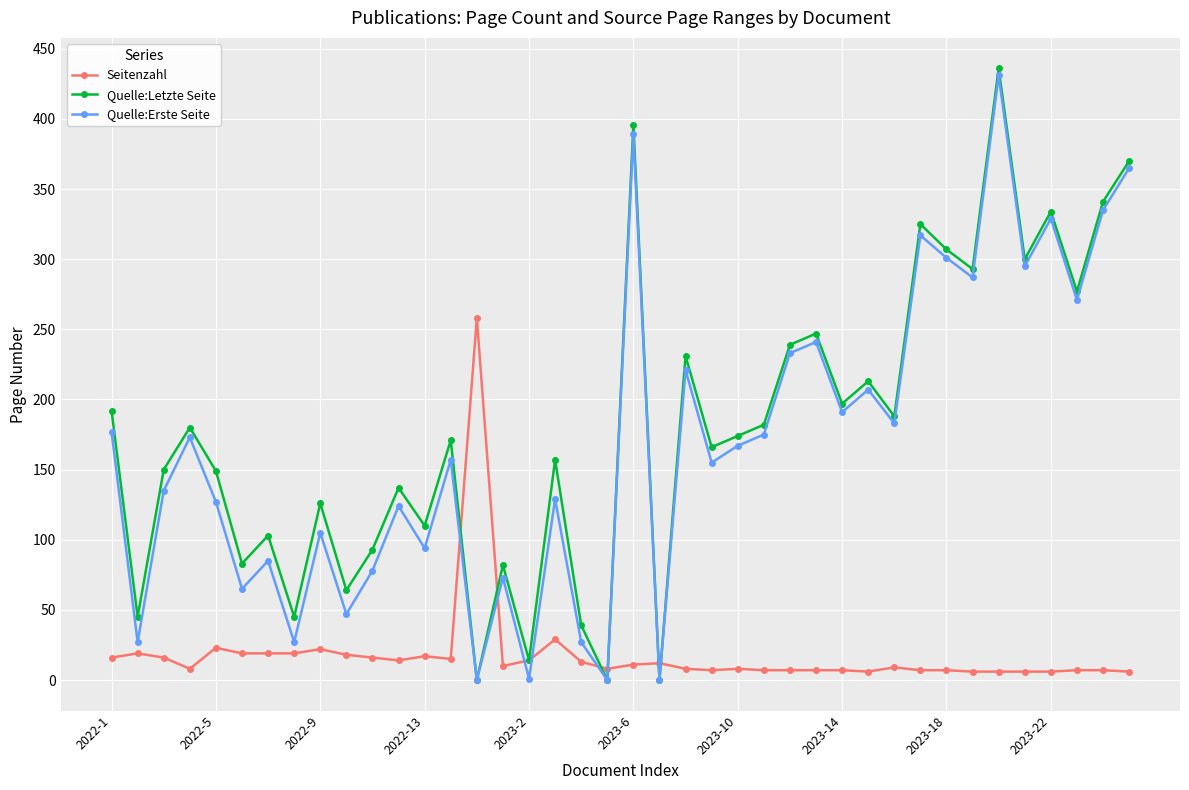

What is the highest value of the Quelle:Letzte Seite series?

436